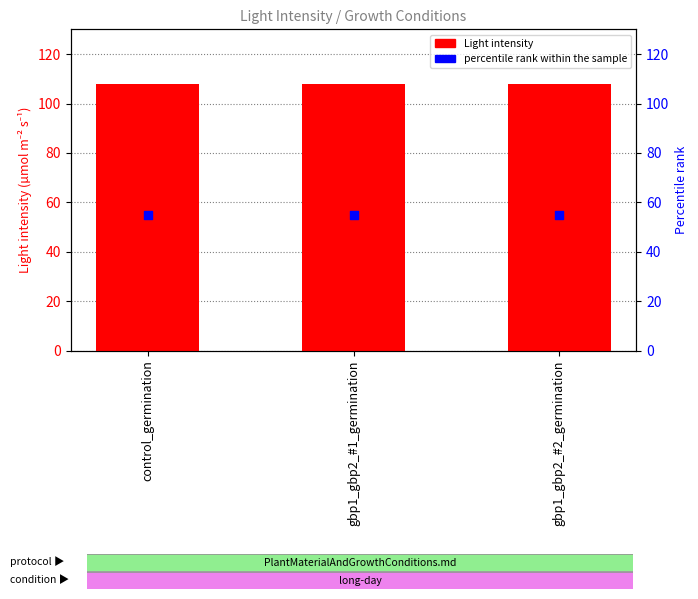

What is the total value across all series at control_germination?

163